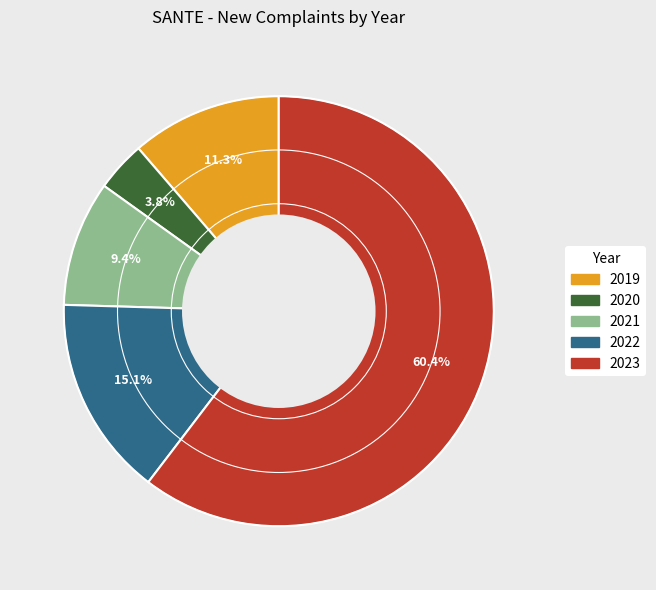

The 2021 slice represents 9% of the pie. True or false?

True